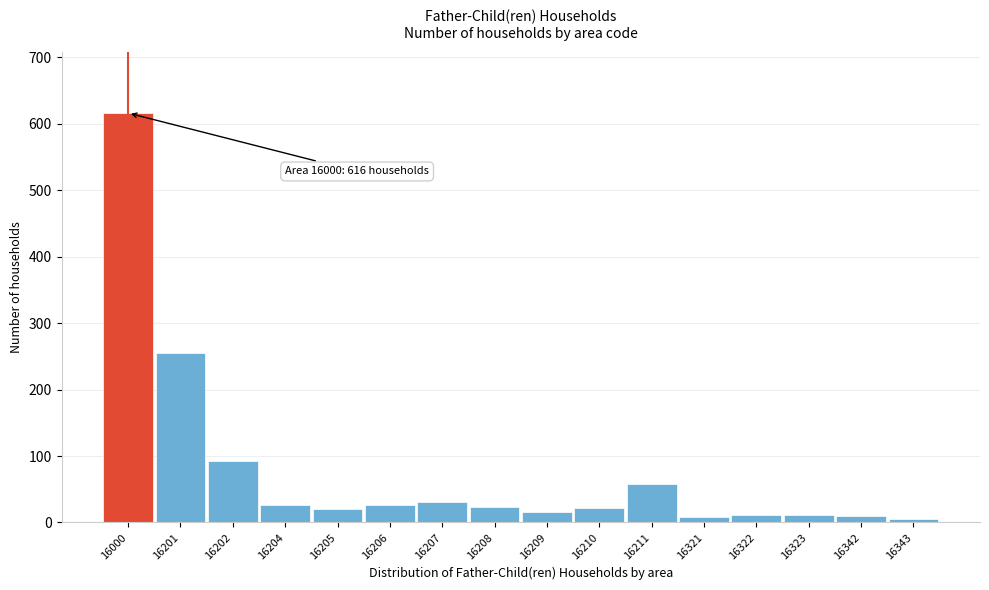

At which label is the value closest to 310?

16201